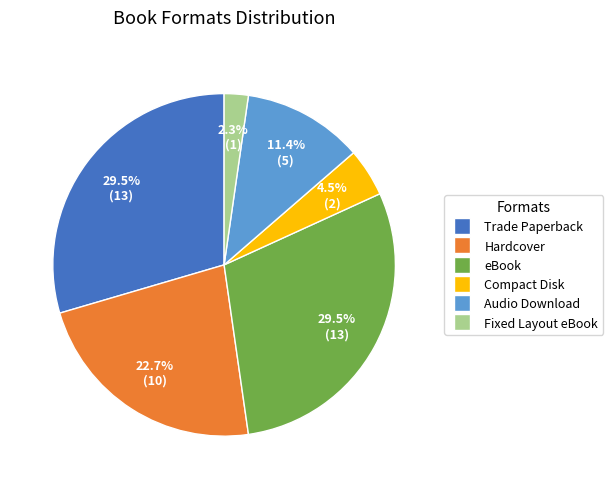

Approximately how many times larger is the value at Audio Download compared to Compact Disk?

2.5